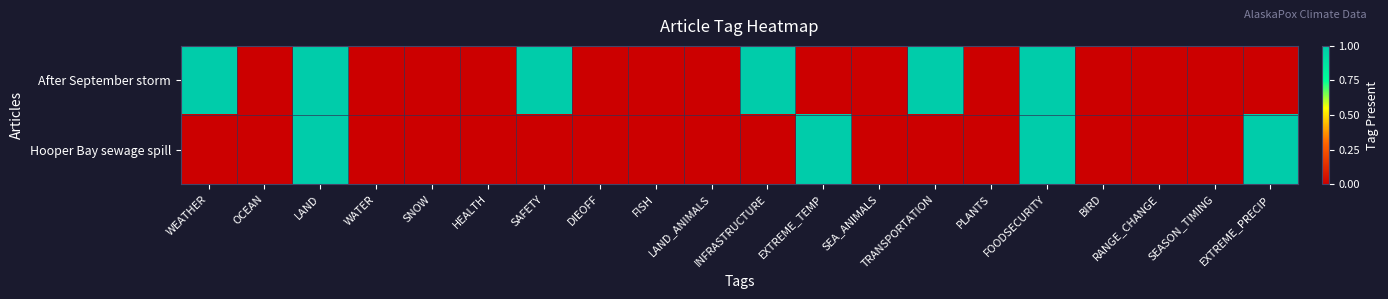

List the series in order of their overall mean, lowest first.

Hooper Bay sewage spill, After September storm